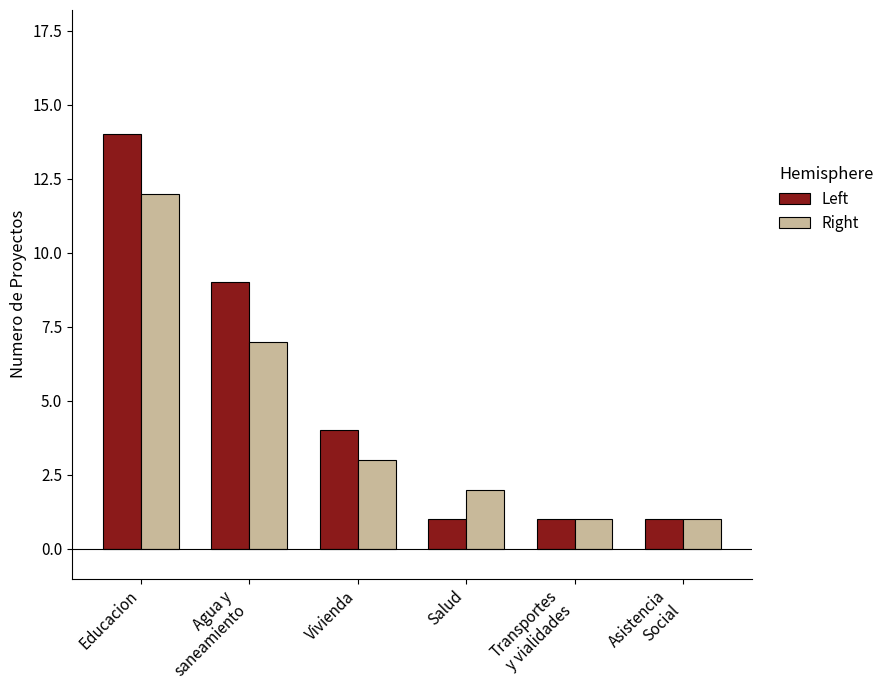

Reading right to left, transcribe all the data shown in this chart.

Left: Asistencia
Social=1	Transportes
y vialidades=1	Salud=1	Vivienda=4	Agua y
saneamiento=9	Educacion=14
Right: Asistencia
Social=1	Transportes
y vialidades=1	Salud=2	Vivienda=3	Agua y
saneamiento=7	Educacion=12